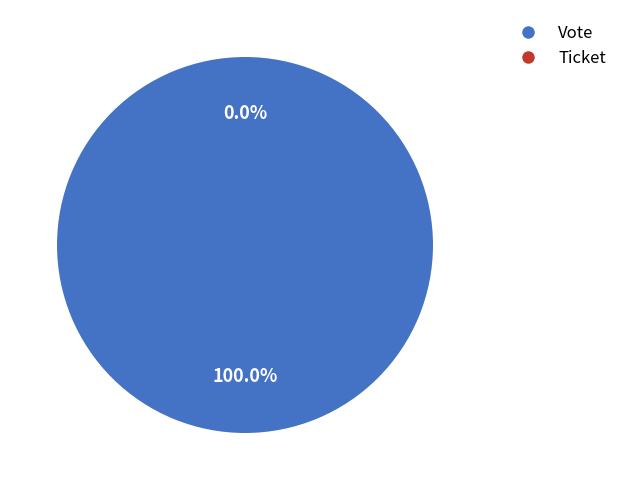

Does Ticket account for over 50% of the chart?

No